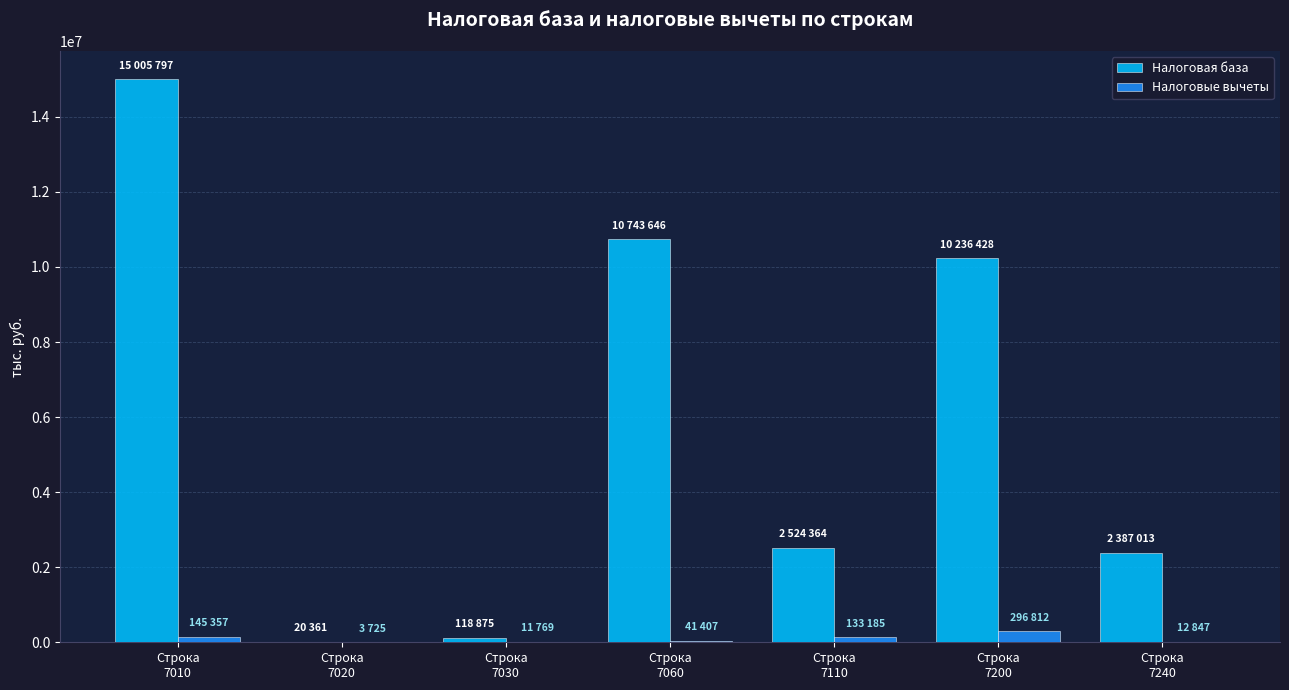

Which series has the largest total across all categories?

Налоговая база